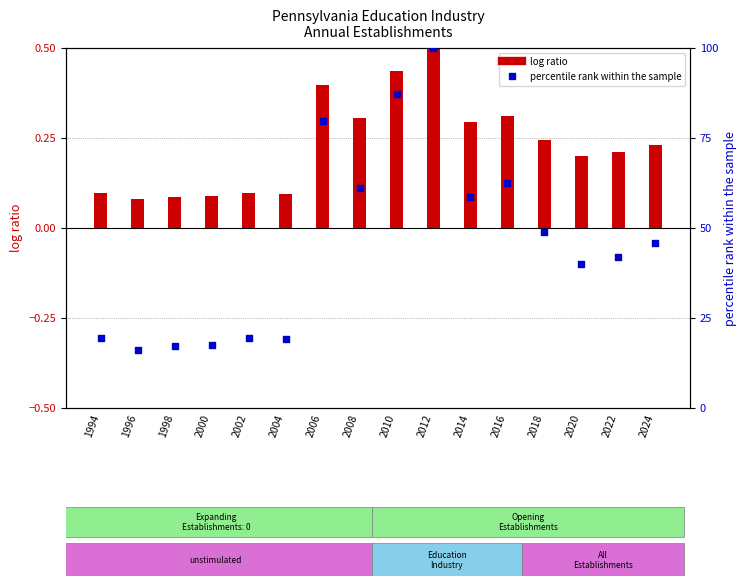

At which category is the sum across all series the highest?

2012